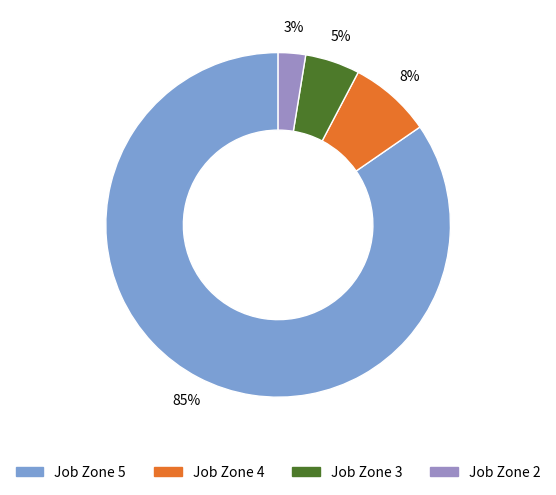

Combined, do Job Zone 5 and Job Zone 2 account for over 50%?

Yes